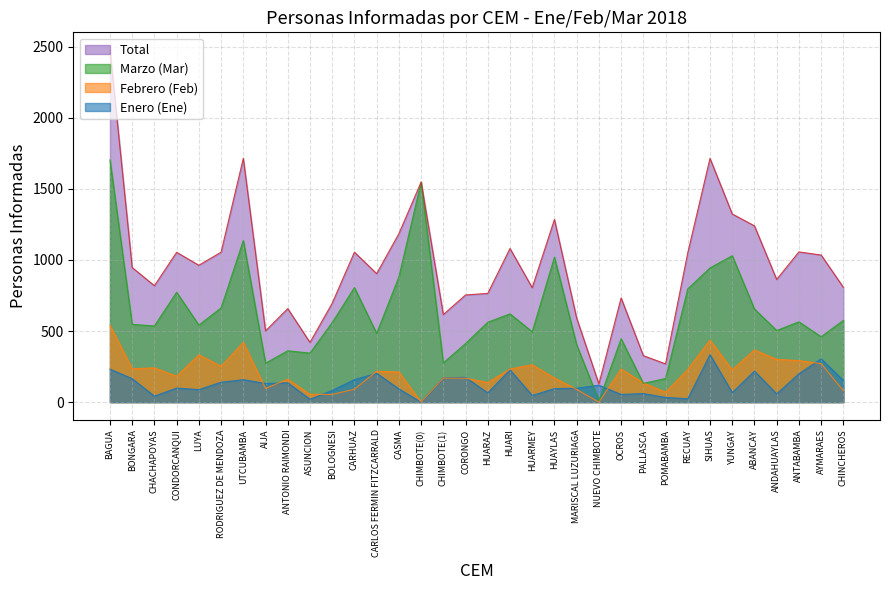

Between ANTABAMBA and HUARI, which is larger?

HUARI